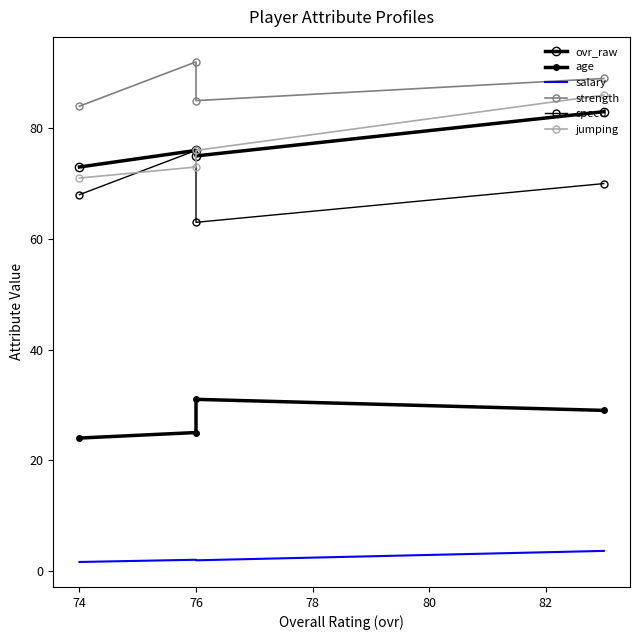

What is the average value of the jumping series?

76.5